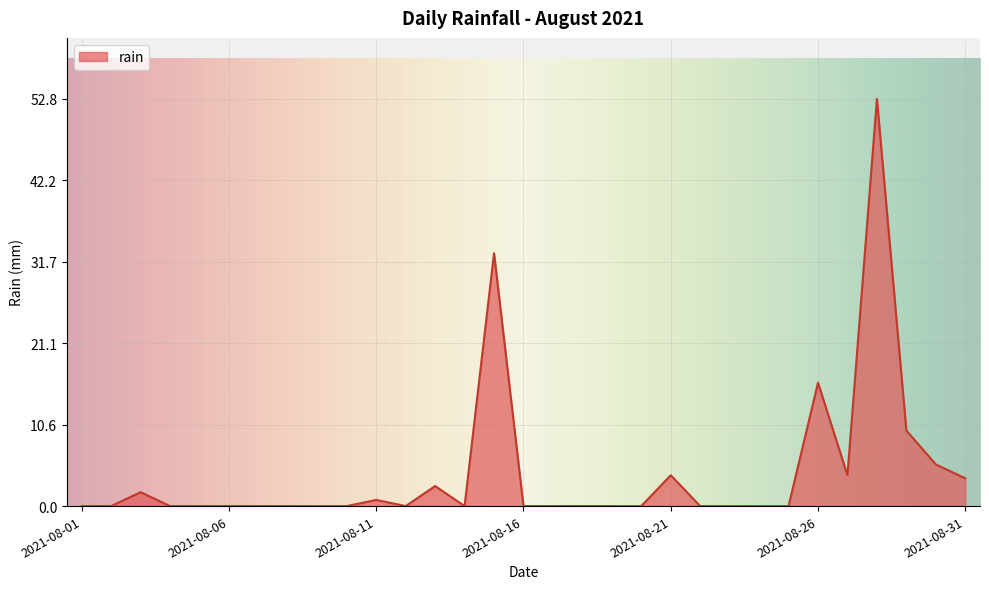

Reading right to left, list all the values displayed in this chart.

3.6	5.4	9.8	52.8	4.0	16.0	0.0	0.0	0.0	0.0	4.0	0.0	0.0	0.0	0.0	0.0	32.8	0.0	2.6	0.0	0.8	0.0	0.0	0.0	0.0	0.0	0.0	0.0	1.8	0.0	0.0